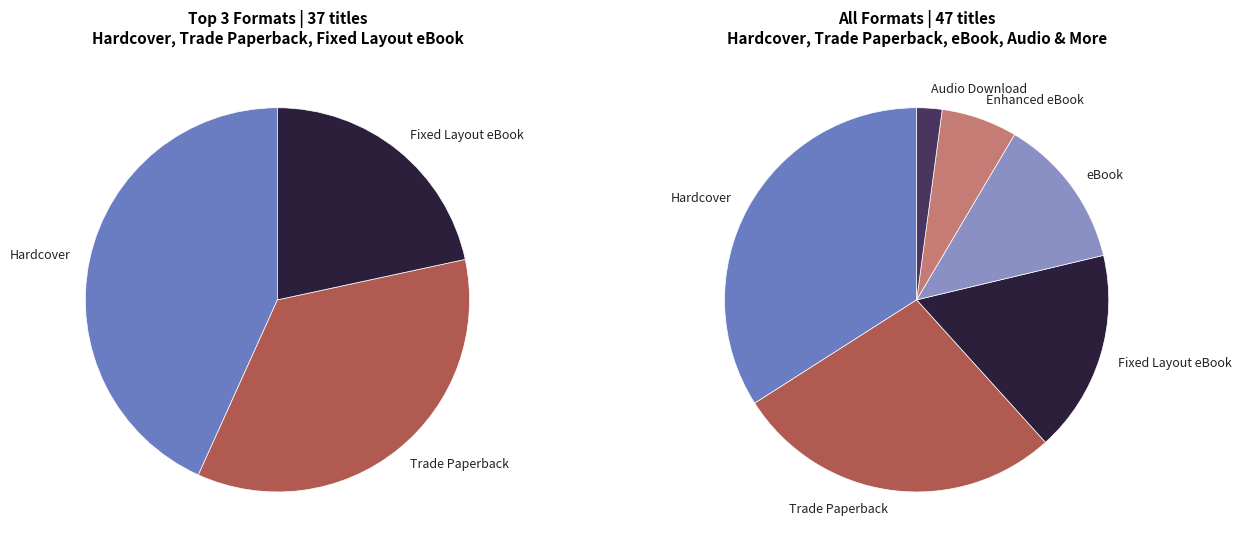

What portion of the pie excludes Audio Download?

97.9%